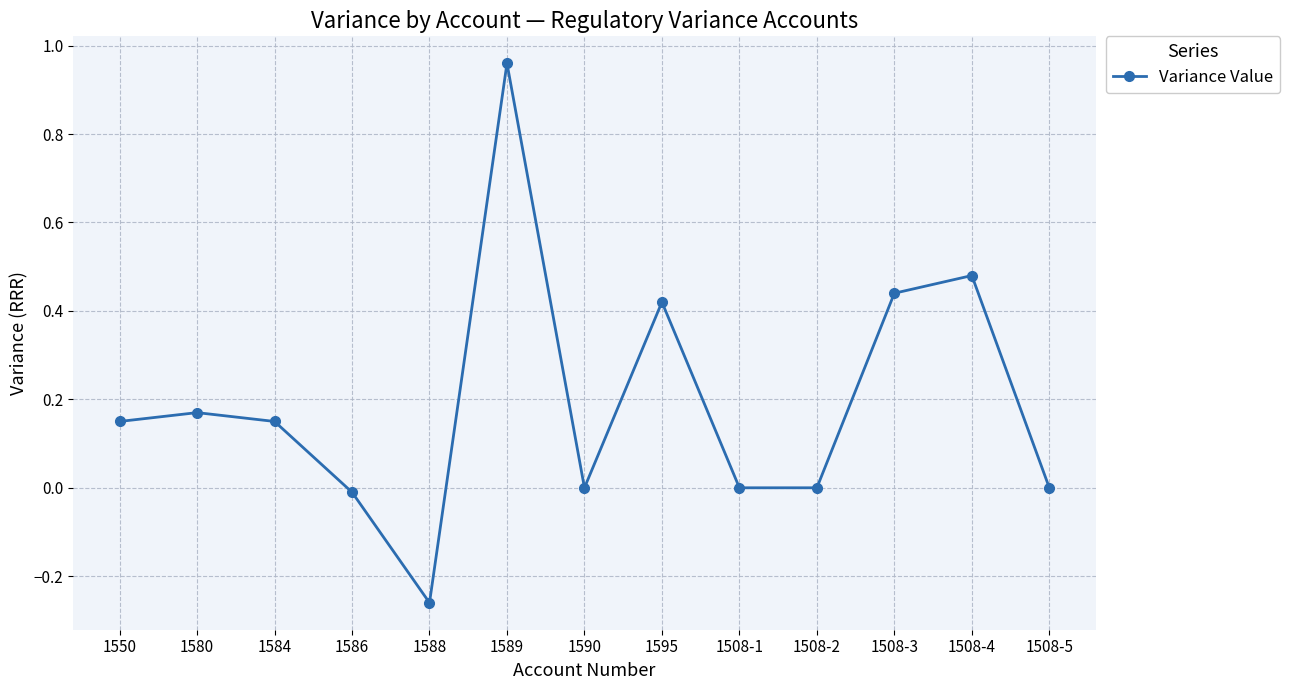

Where does the data first go above 0?

1550